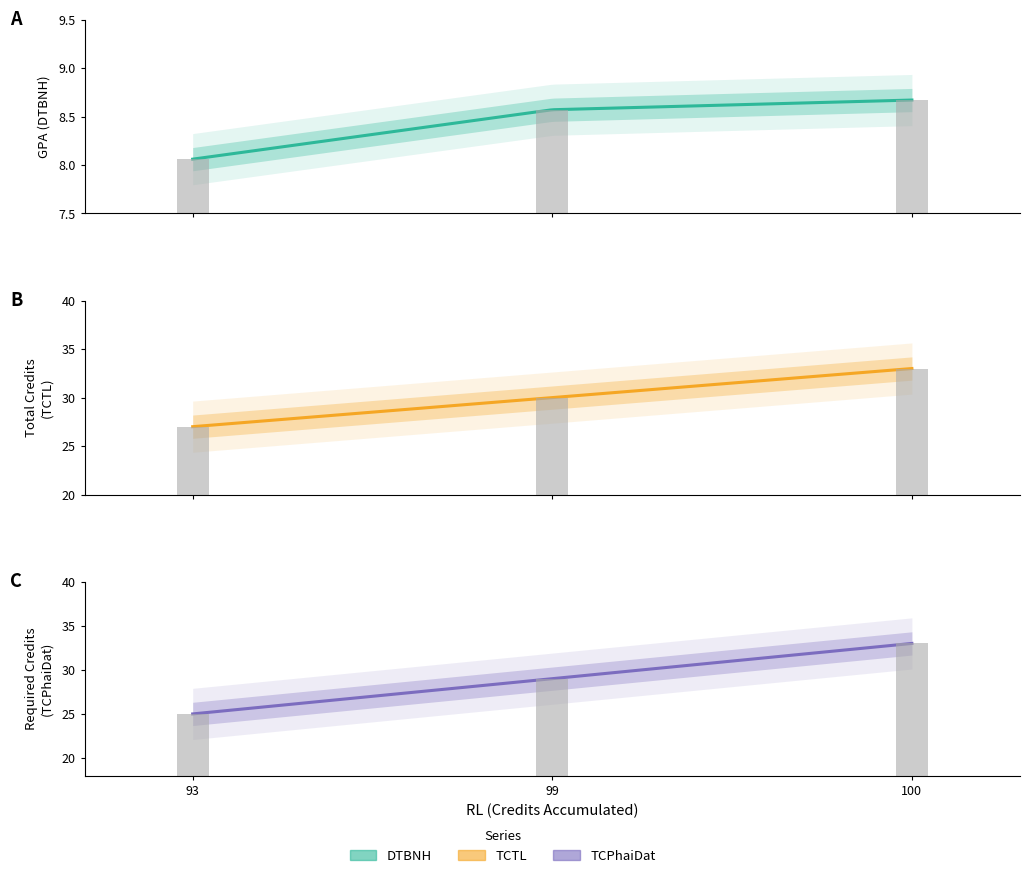

Rank the series at 93 from lowest to highest value.

DTBNH, TCPhaiDat, TCTL